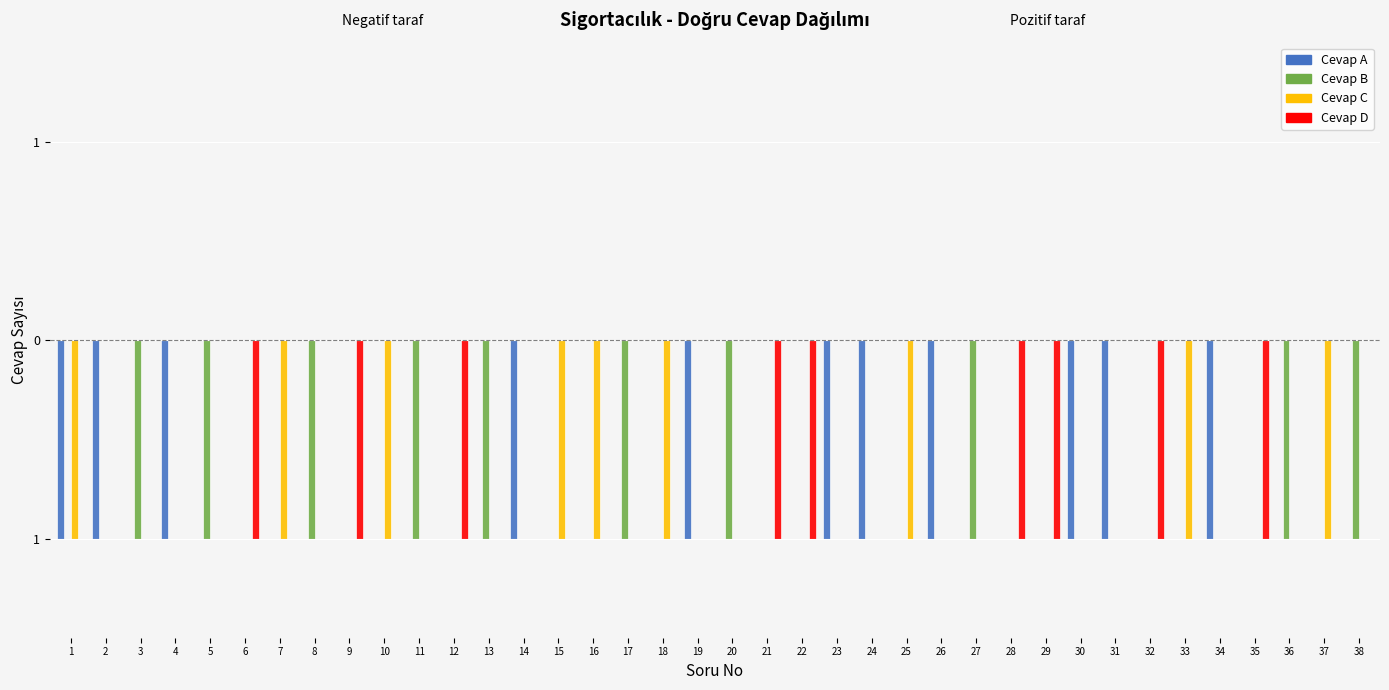

Reading left to right, transcribe all the data shown in this chart.

A: -1	-1	0	-1	0	0	0	0	0	0	0	0	0	-1	0	0	0	0	-1	0	0	0	-1	-1	0	-1	0	0	0	-1	-1	0	0	-1	0	0	0	0
B: 0	0	-1	0	-1	0	0	-1	0	0	-1	0	-1	0	0	0	-1	0	0	-1	0	0	0	0	0	0	-1	0	0	0	0	0	0	0	0	-1	0	-1
C: -1	0	0	0	0	0	-1	0	0	-1	0	0	0	0	-1	-1	0	-1	0	0	0	0	0	0	-1	0	0	0	0	0	0	0	-1	0	0	0	-1	0
D: 0	0	0	0	0	-1	0	0	-1	0	0	-1	0	0	0	0	0	0	0	0	-1	-1	0	0	0	0	0	-1	-1	0	0	-1	0	0	-1	0	0	0